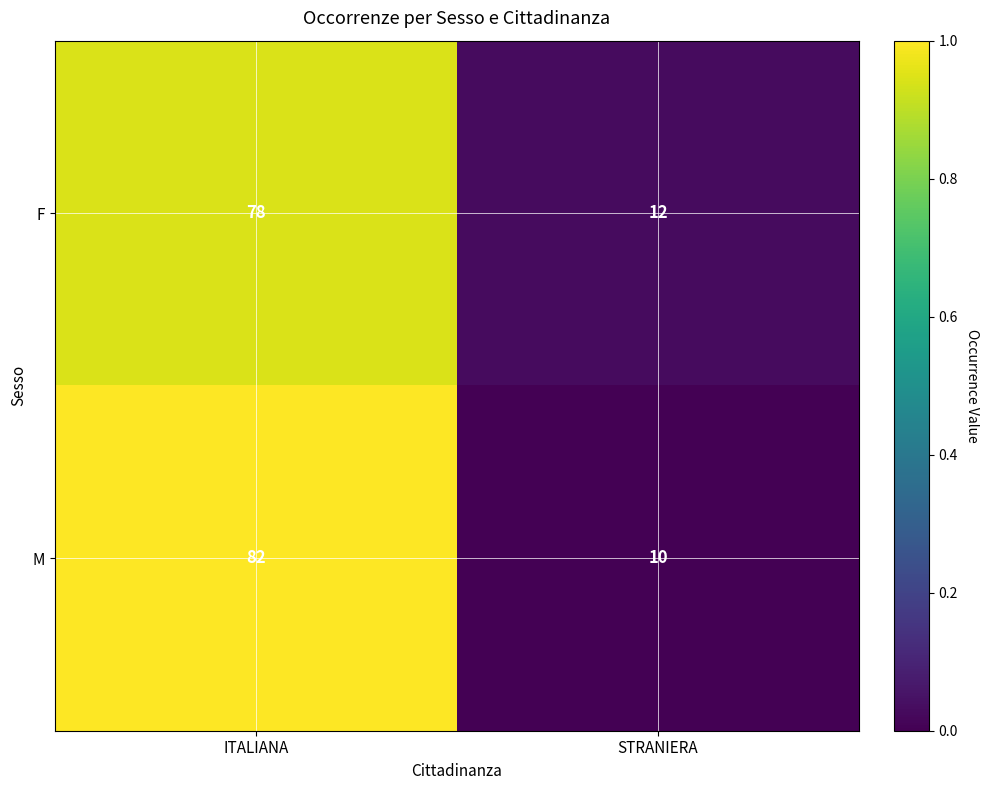

What value does the F series have at ITALIANA?

78